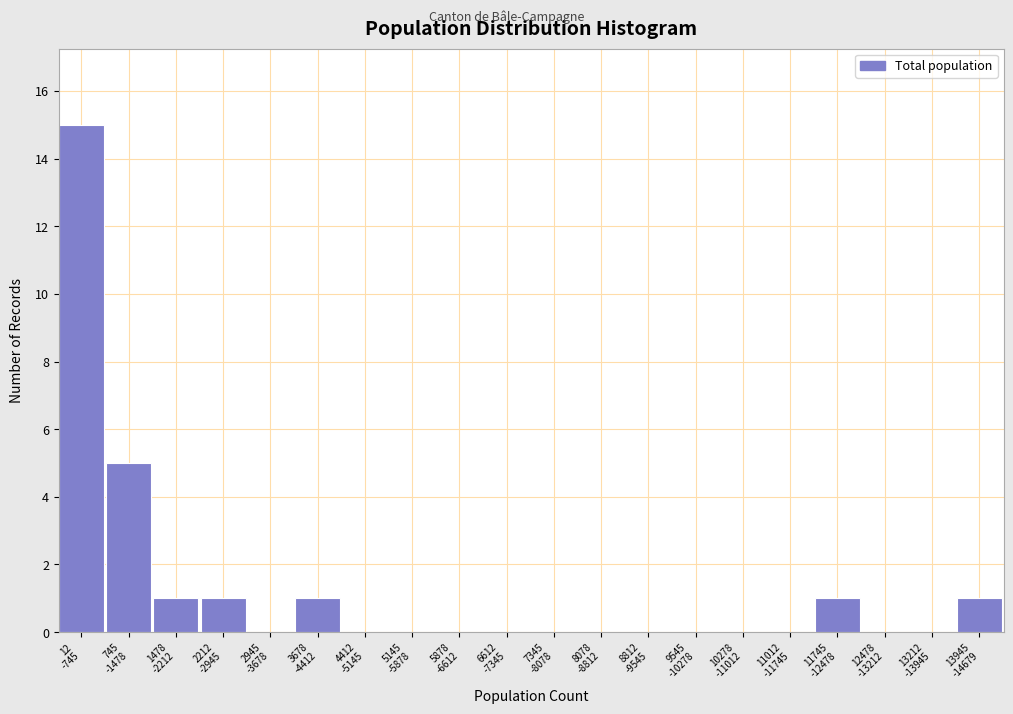

What is the sum of all values?

25